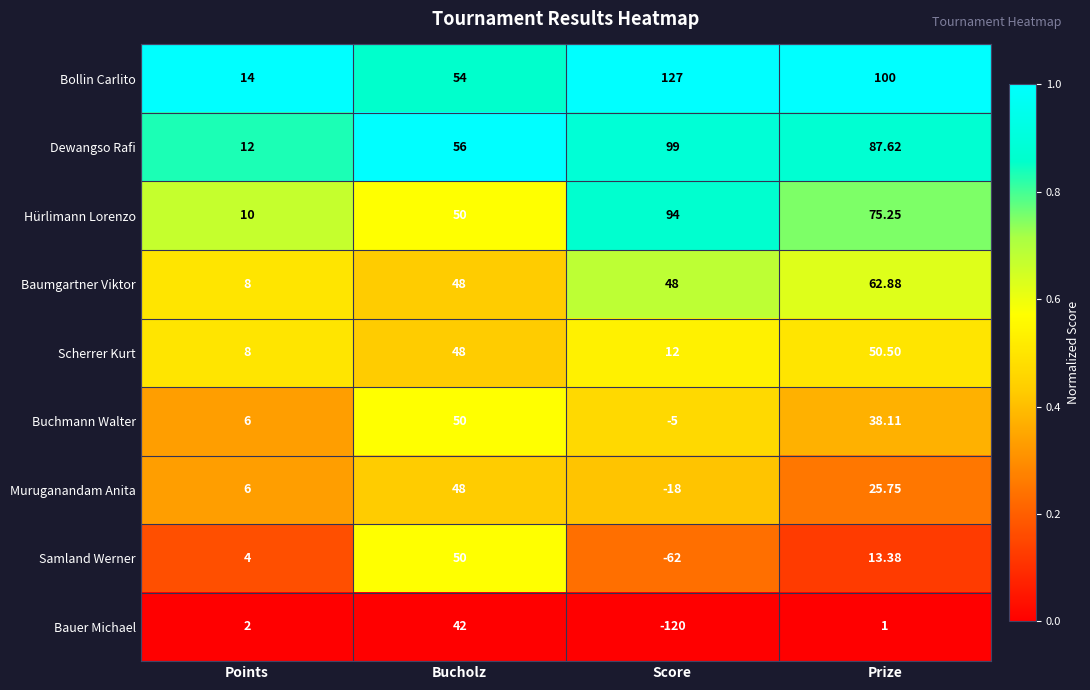

Which series has the largest range (max minus min)?

Bauer Michael